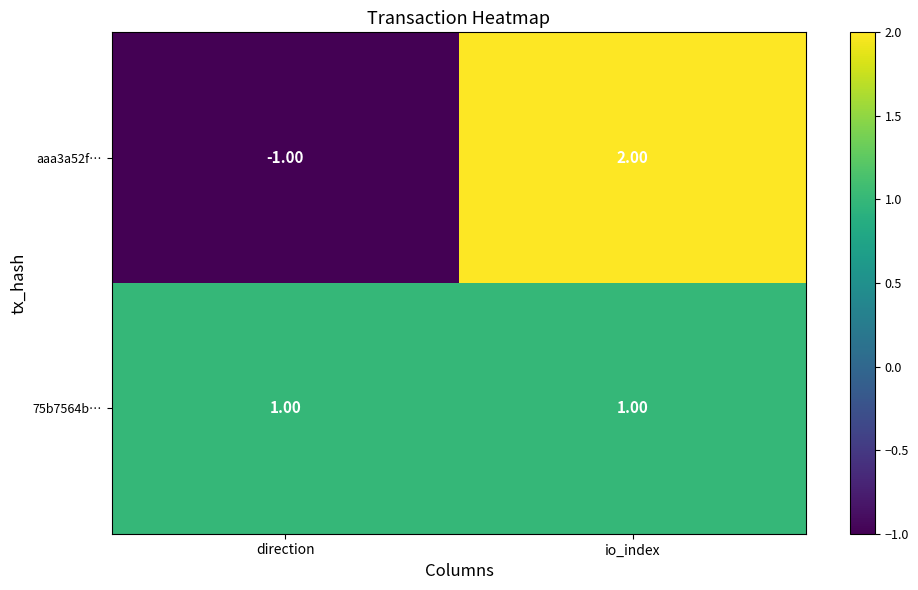

At how many categories does at least one series exceed 0?

2